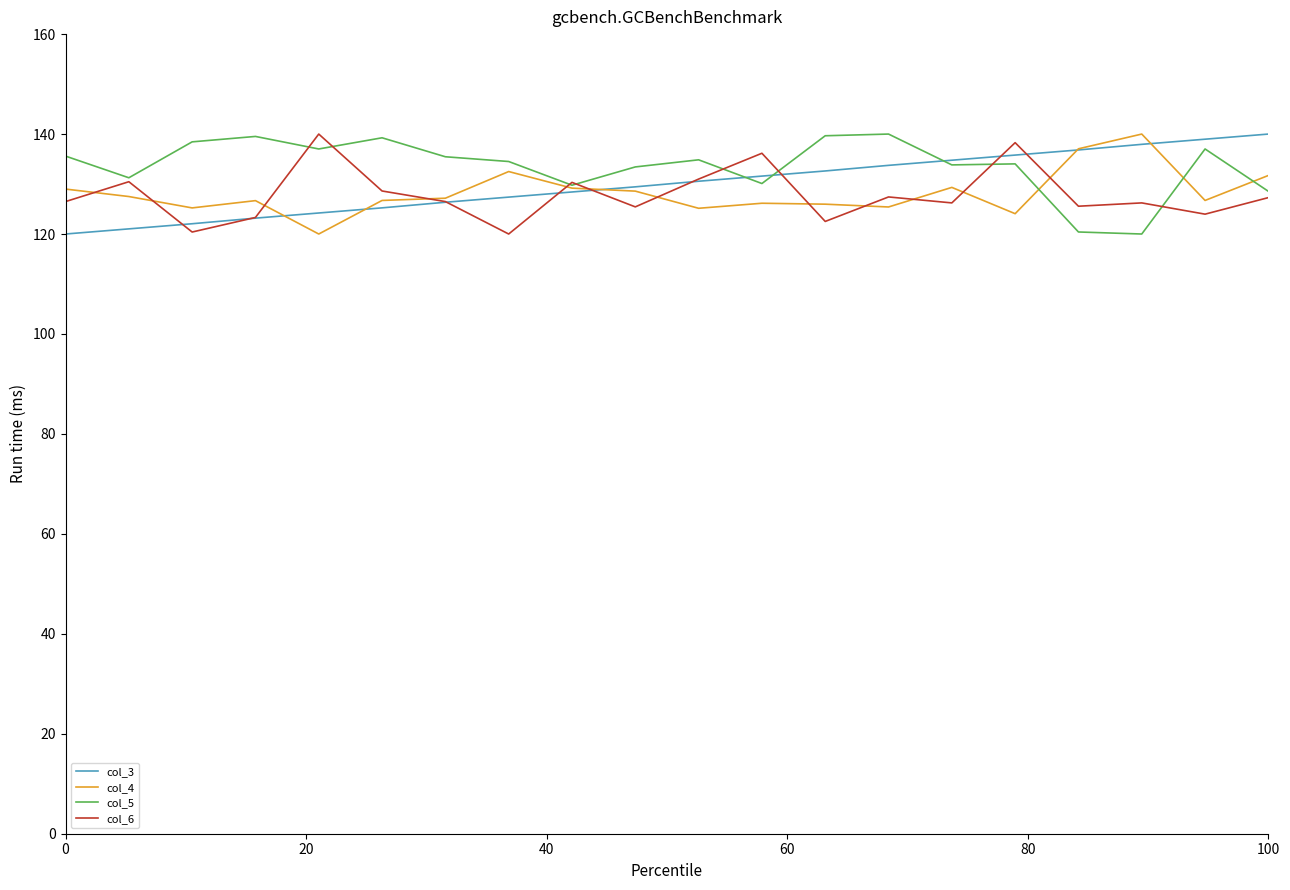

What is the greatest value displayed?

140.0